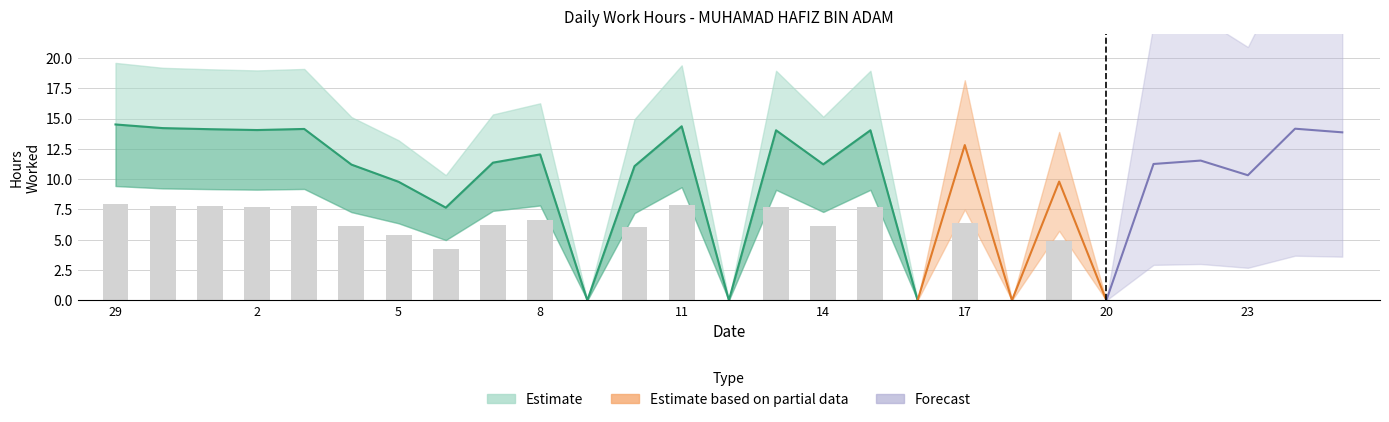

Which label corresponds to the largest value in the chart?

29